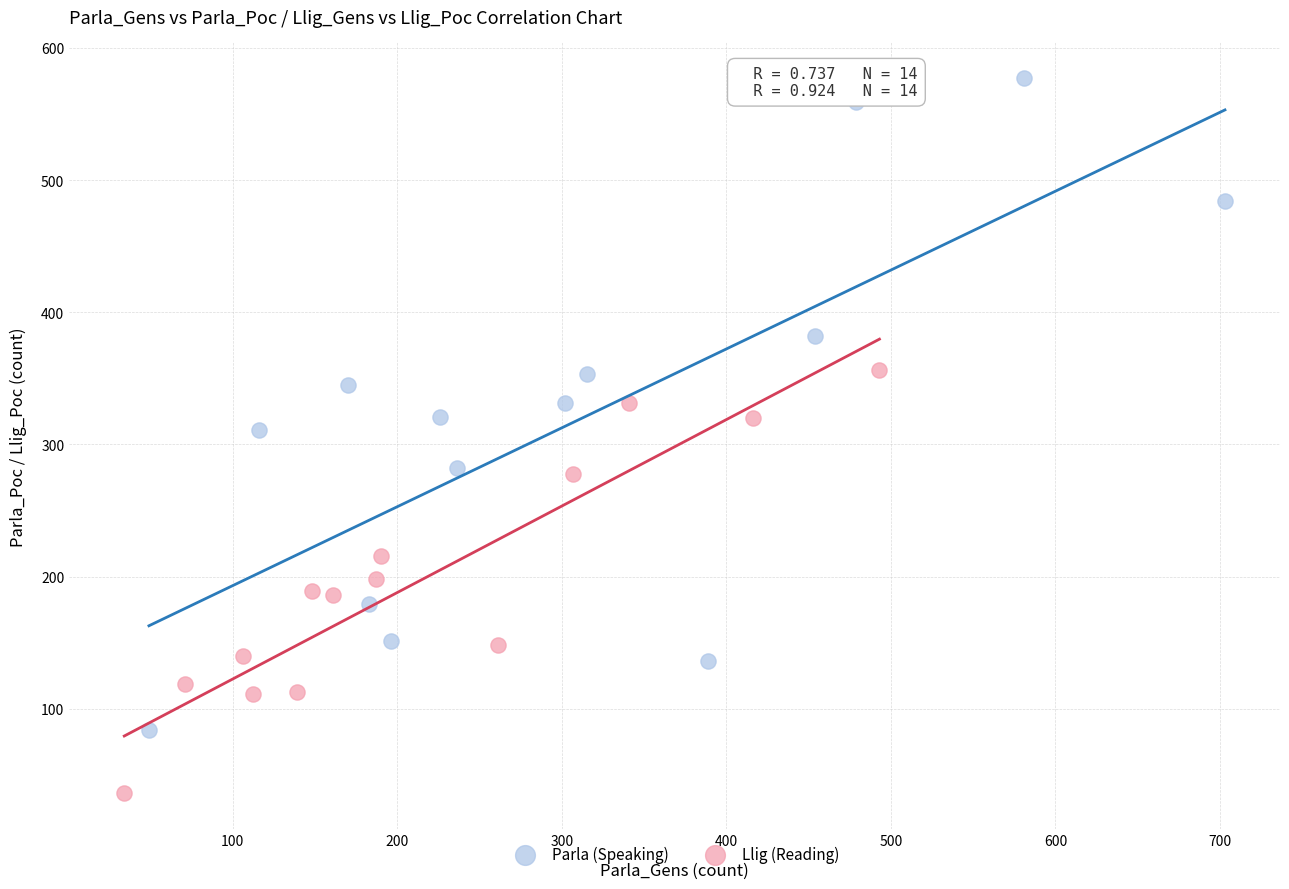

Which series has the widest spread of Y values?

Parla (Speaking)